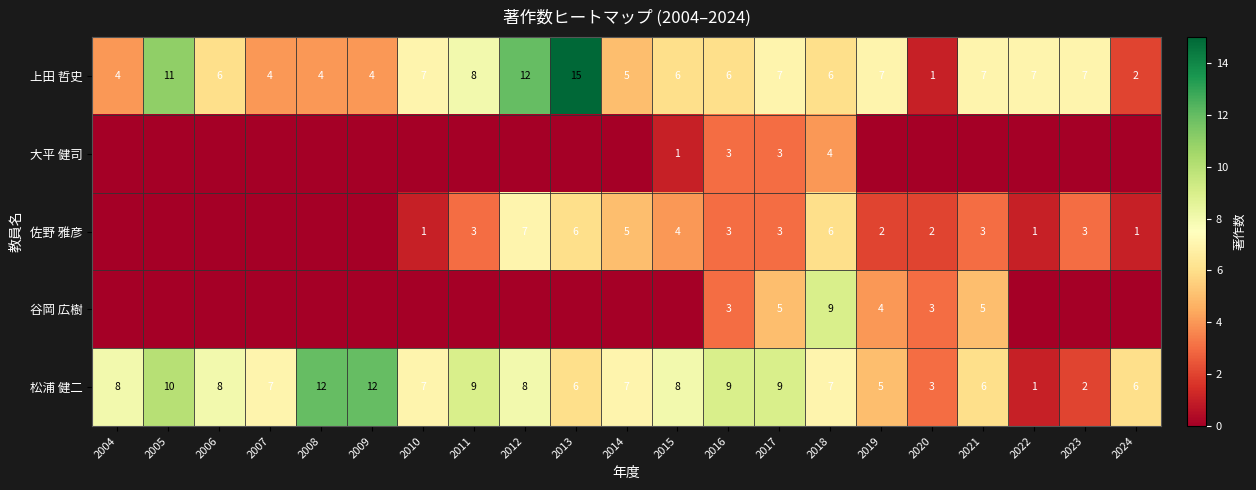

At which category does the chart reach its minimum across all series?

2004